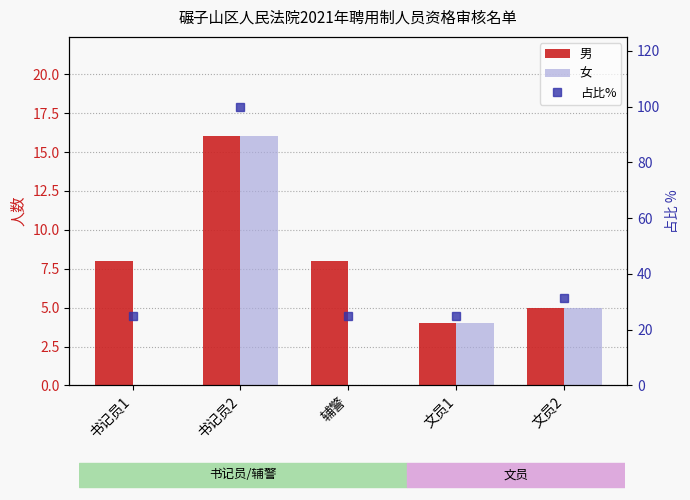

Between 书记员2 and 文员2, which series saw the biggest shift?

占比%